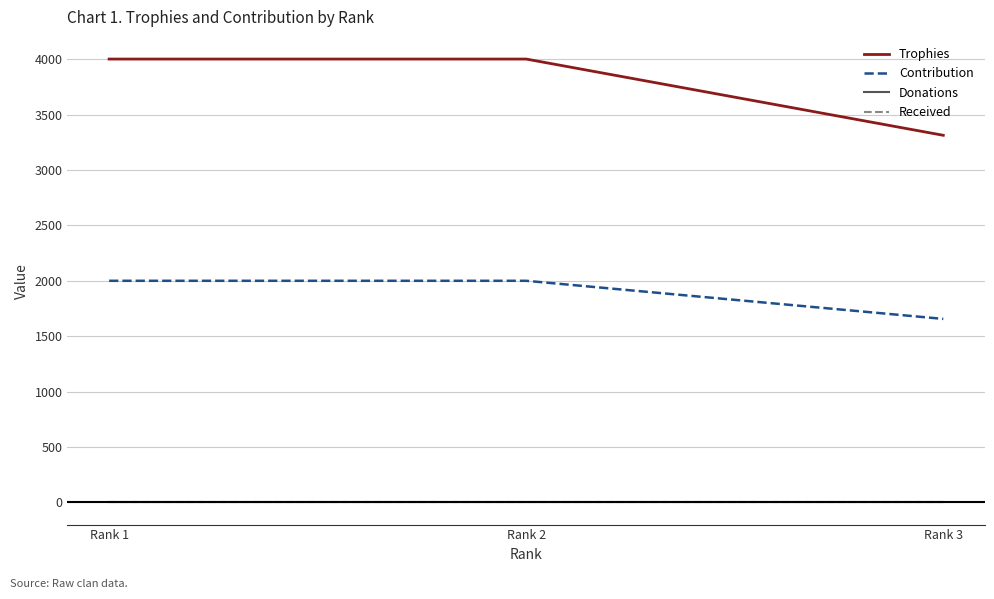

Which series has the largest total across all categories?

Trophies